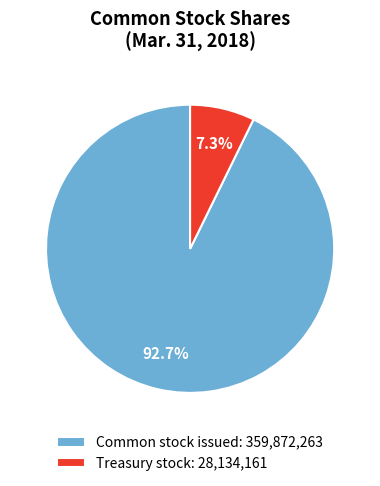

How many segments does this pie chart have?

2